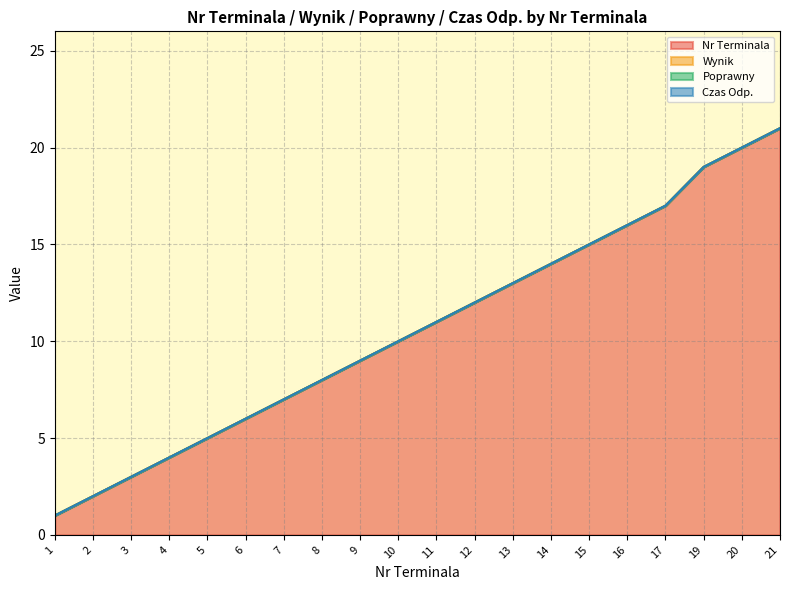

Rank the series by their maximum value, from highest to lowest.

Nr Terminala, Wynik, Poprawny, Czas Odp.